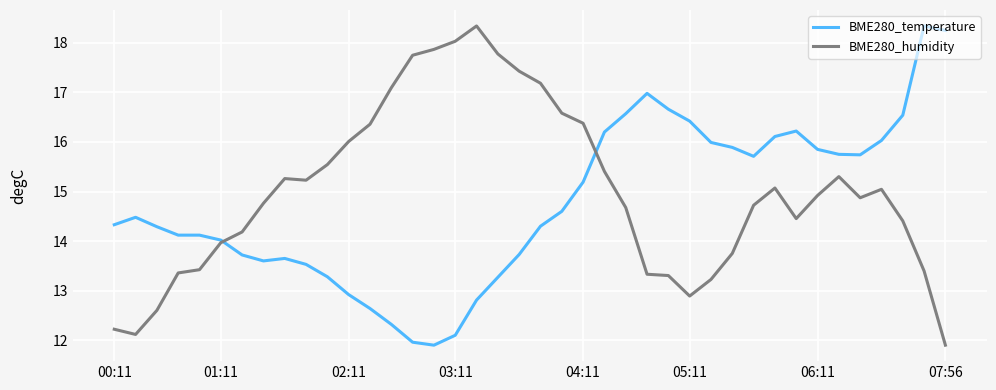

What is the sum of all BME280_humidity values?

600.1